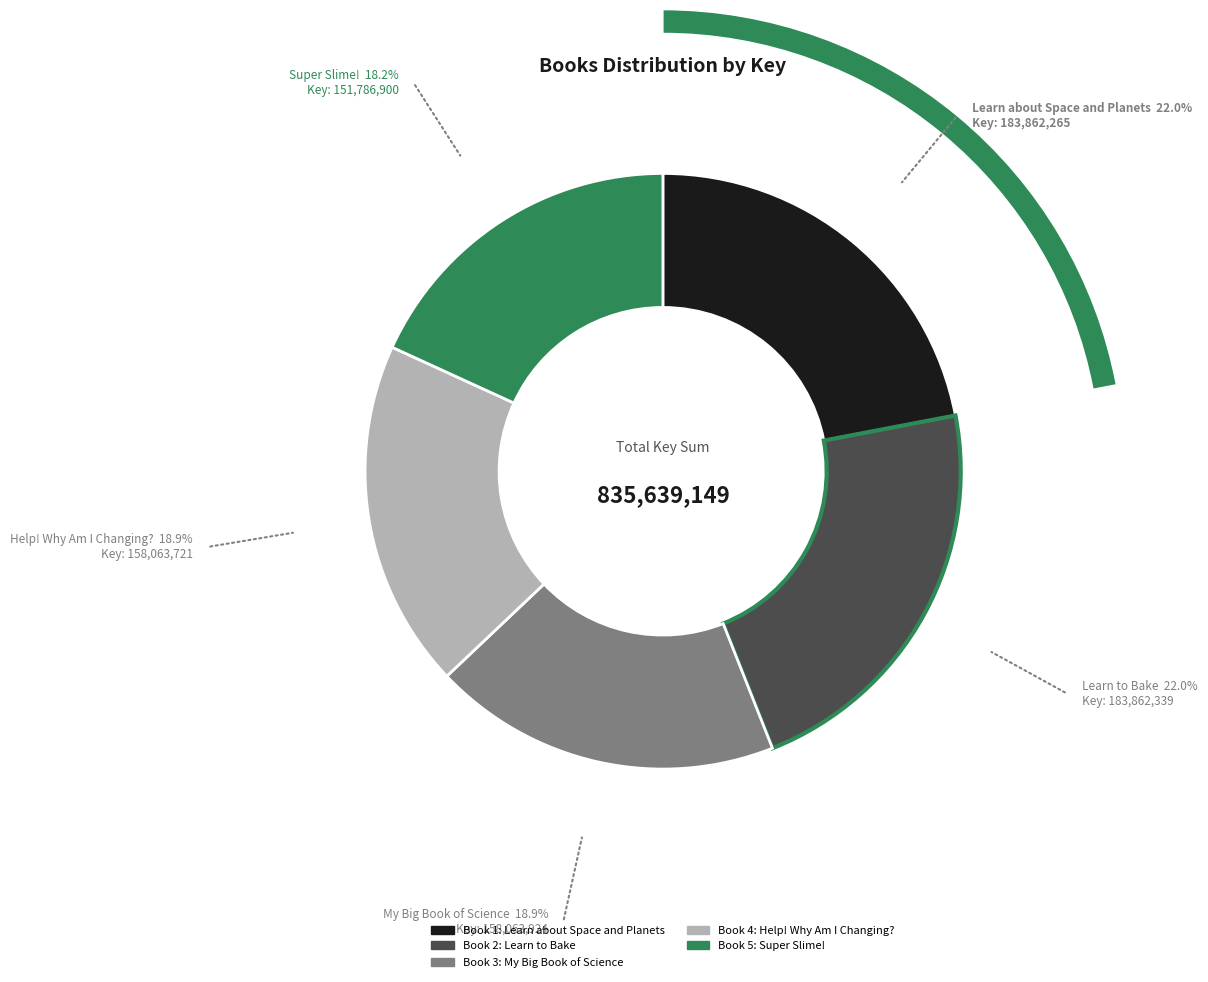

Is the sum of Super Slime! and Learn to Bake greater than half?

No